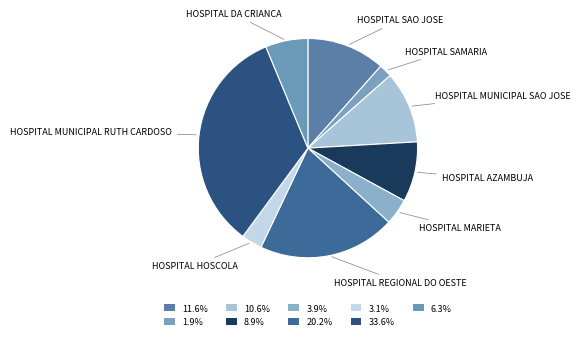

Does any single category account for the majority?

No